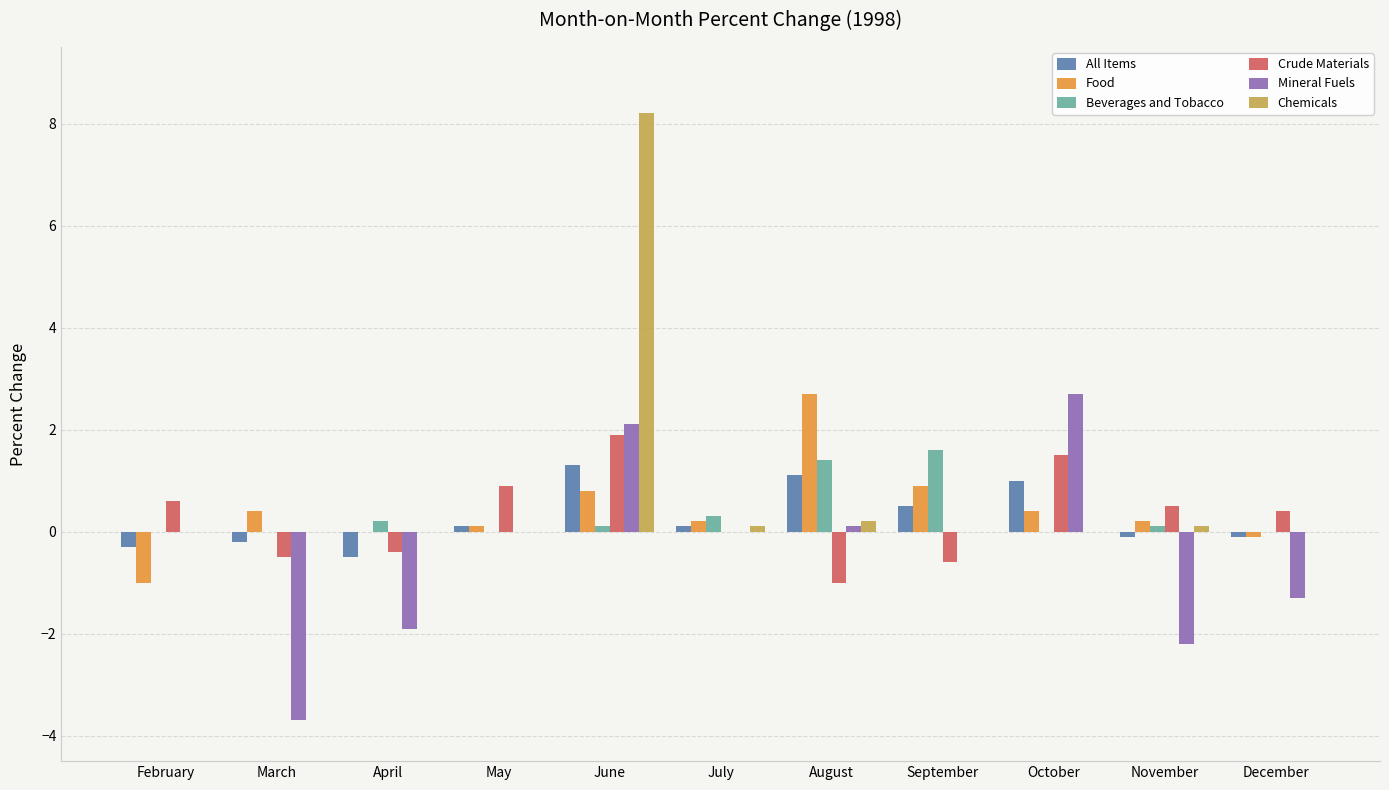

Reading left to right, list all the values displayed in this chart.

All Items: February=-0.3	March=-0.2	April=-0.5	May=0.1	June=1.3	July=0.1	August=1.1	September=0.5	October=1.0	November=-0.1	December=-0.1
Food: February=-1.0	March=0.4	April=0.0	May=0.1	June=0.8	July=0.2	August=2.7	September=0.9	October=0.4	November=0.2	December=-0.1
Beverages and Tobacco: February=0.0	March=0.0	April=0.2	May=0.0	June=0.1	July=0.3	August=1.4	September=1.6	October=0.0	November=0.1	December=0.0
Crude Materials: February=0.6	March=-0.5	April=-0.4	May=0.9	June=1.9	July=0.0	August=-1.0	September=-0.6	October=1.5	November=0.5	December=0.4
Mineral Fuels: February=0.0	March=-3.7	April=-1.9	May=0.0	June=2.1	July=0.0	August=0.1	September=0.0	October=2.7	November=-2.2	December=-1.3
Chemicals: February=0.0	March=0.0	April=0.0	May=0.0	June=8.2	July=0.1	August=0.2	September=0.0	October=0.0	November=0.1	December=0.0